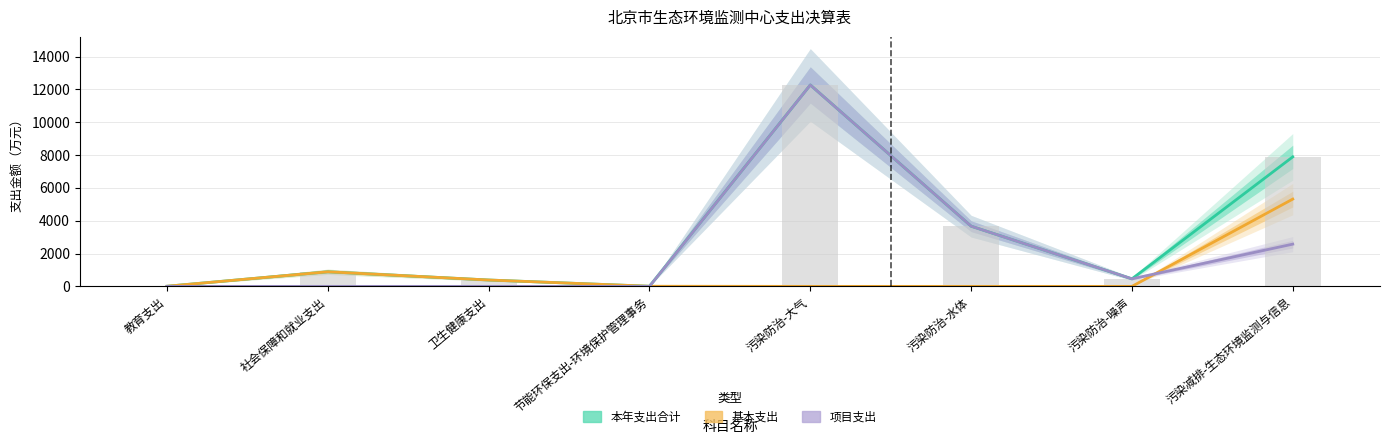

Read the 基本支出 value at 教育支出.

8.2